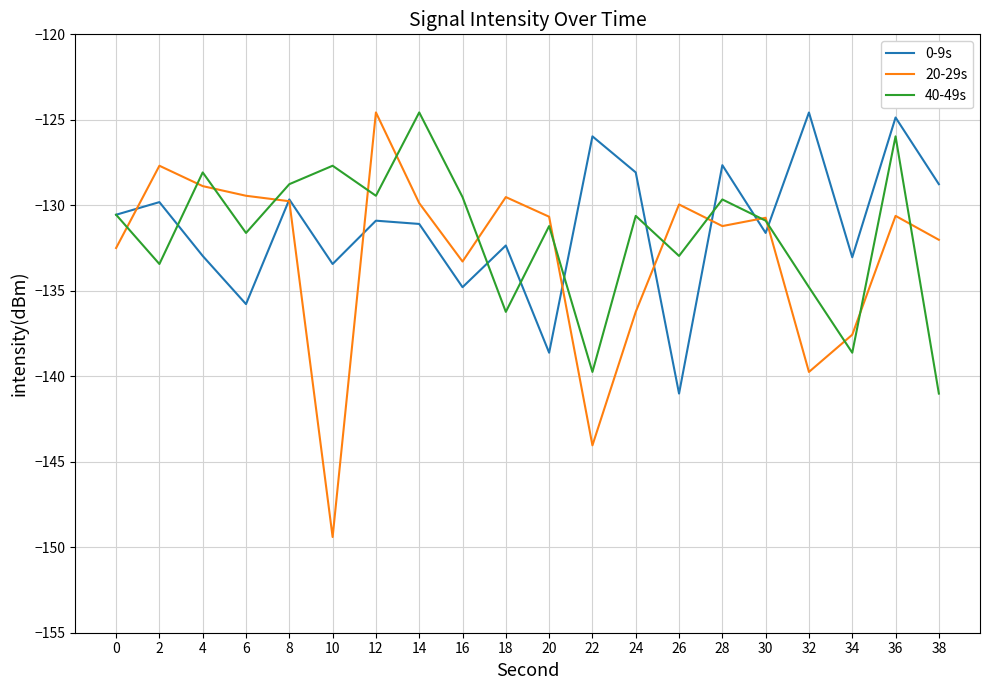

At which category is the sum across all series the highest?

36